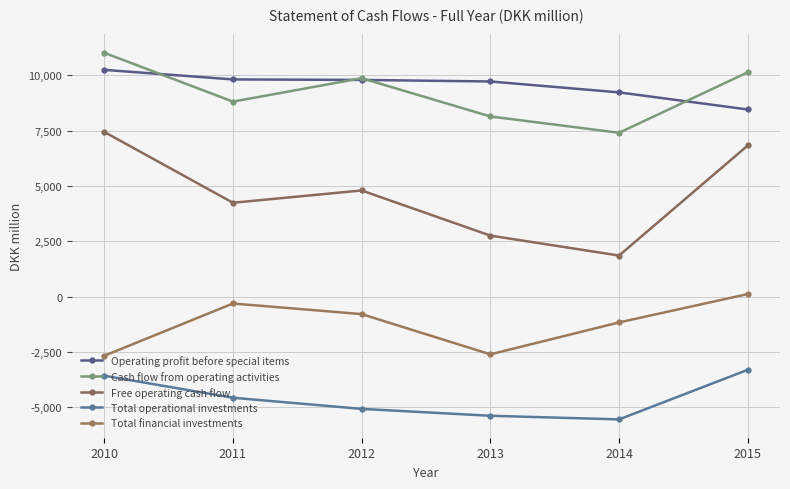

What is the spread (max minus min) of values at 2010?

14595